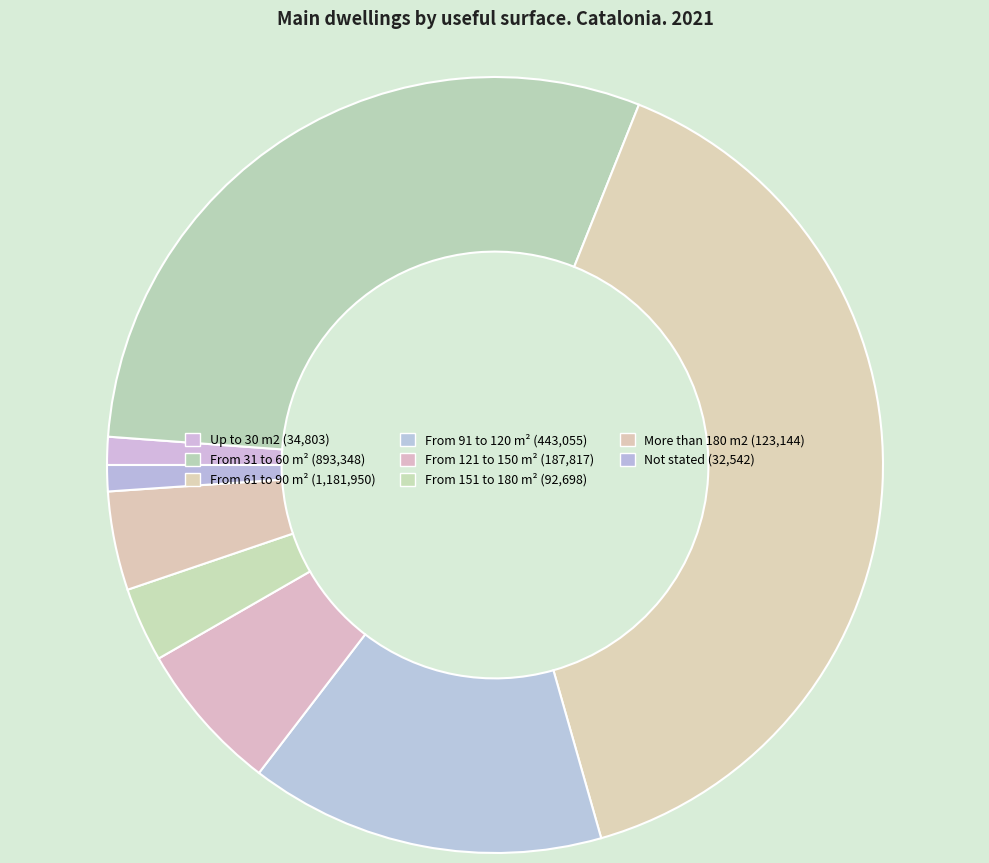

Does From 91 to 120 m² account for over 50% of the chart?

No